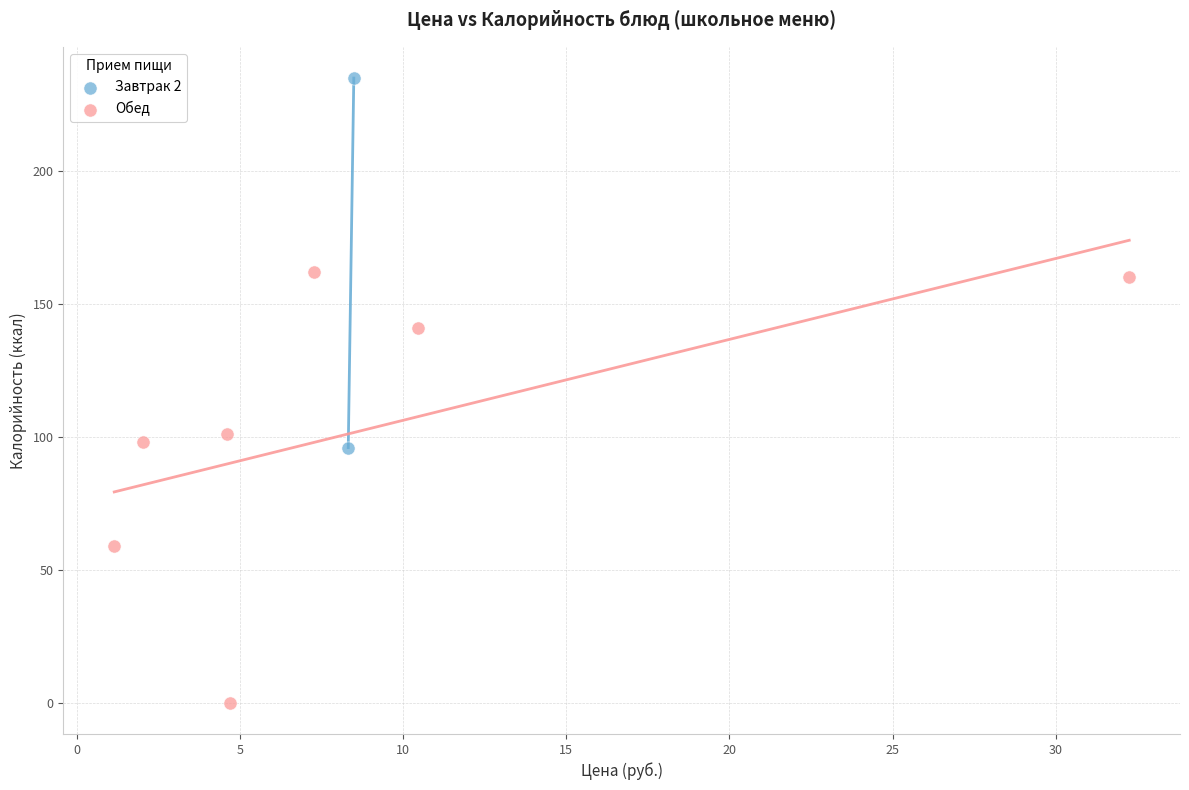

What are all the series names shown in the legend?

Завтрак 2, Обед